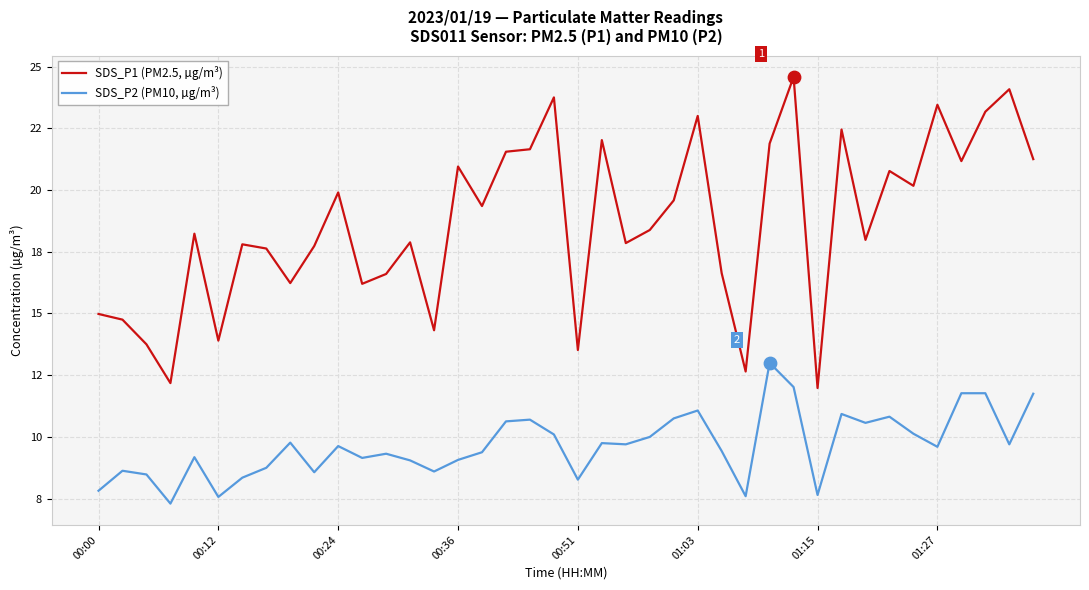

What are all the series names shown in the legend?

SDS_P1 (PM2.5, µg/m³), SDS_P2 (PM10, µg/m³)